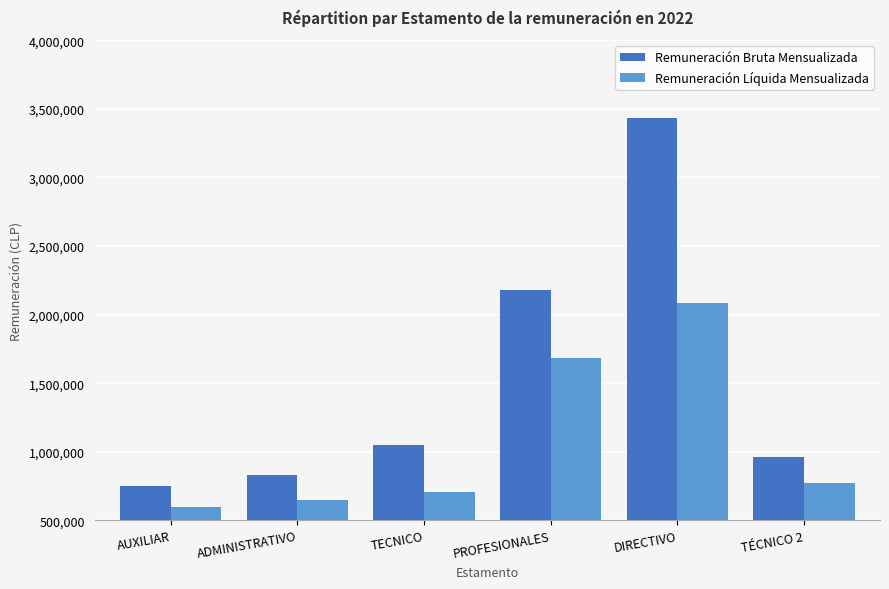

How many bars are there in total?

12